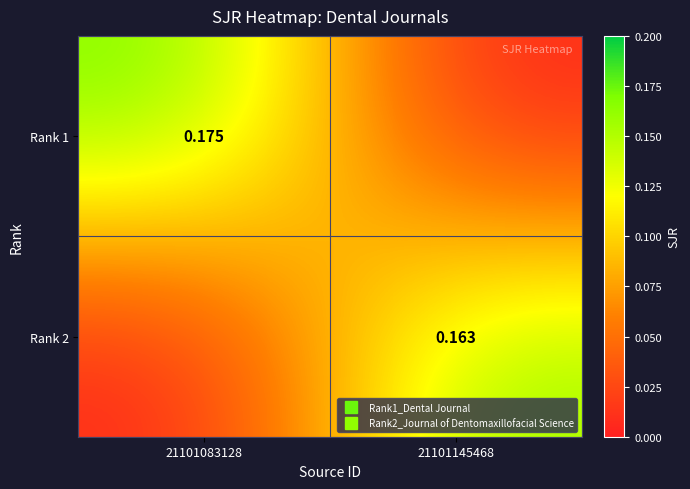

Rank the series by their average value, from highest to lowest.

Rank 1, Rank 2